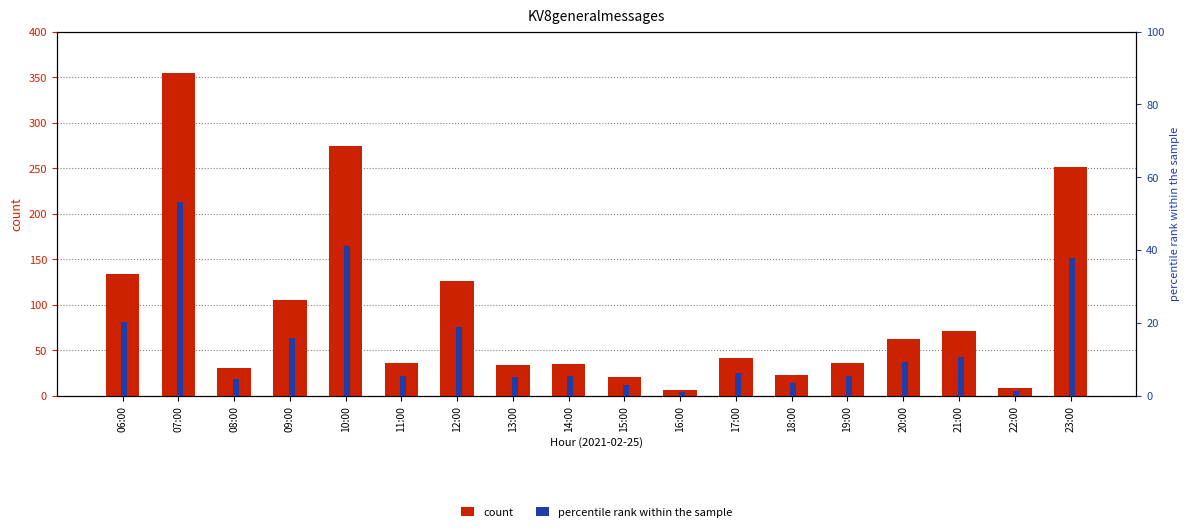

What is the minimum value shown in the chart?

0.9